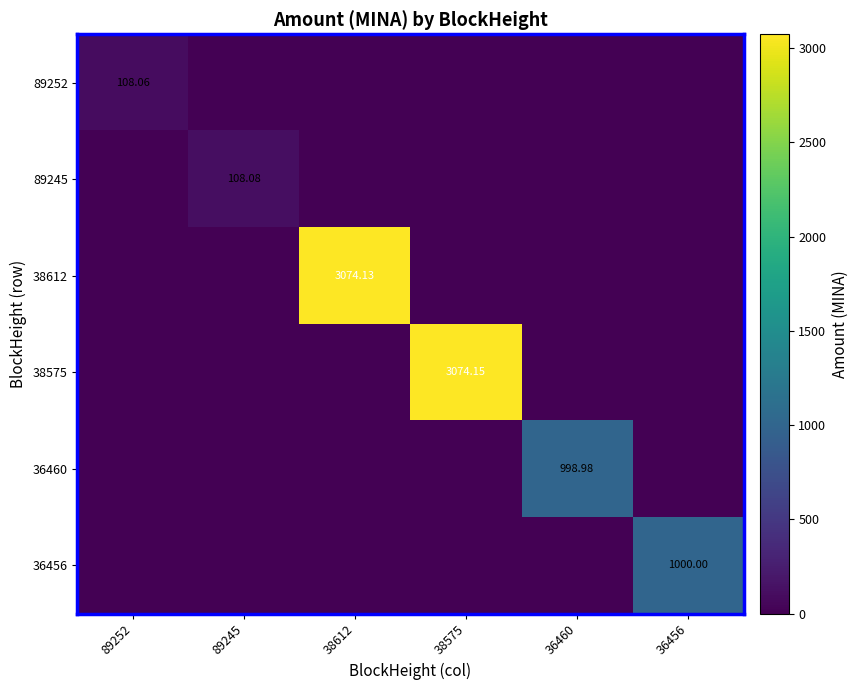

Where is 36456 nearest to the value 500?

89252